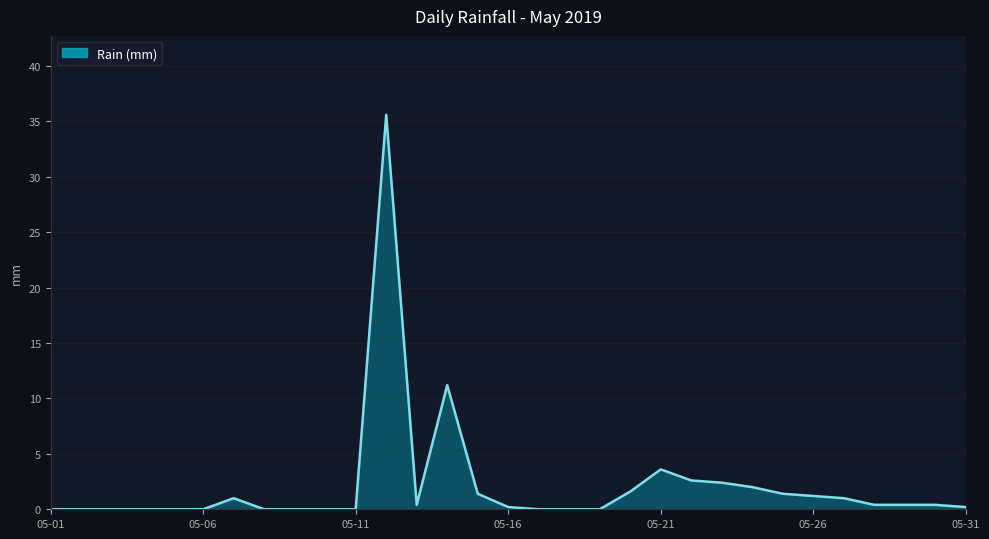

What is the difference between the maximum and minimum values?

35.6